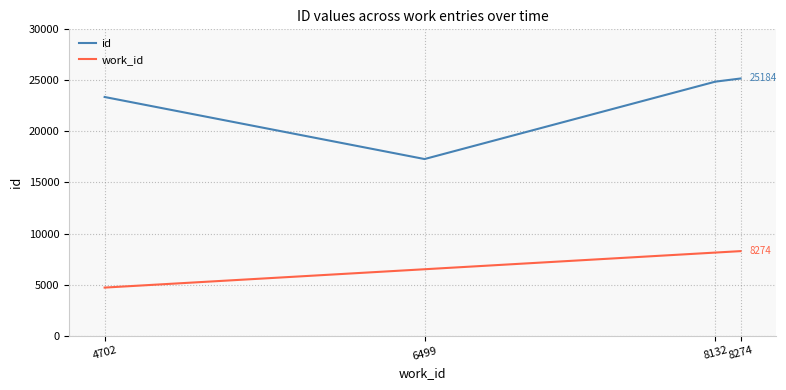

At which label does id reach its minimum?

6499